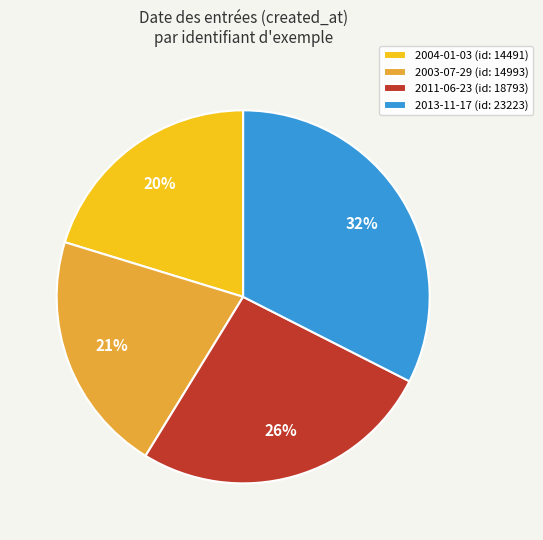

How many segments does this pie chart have?

4